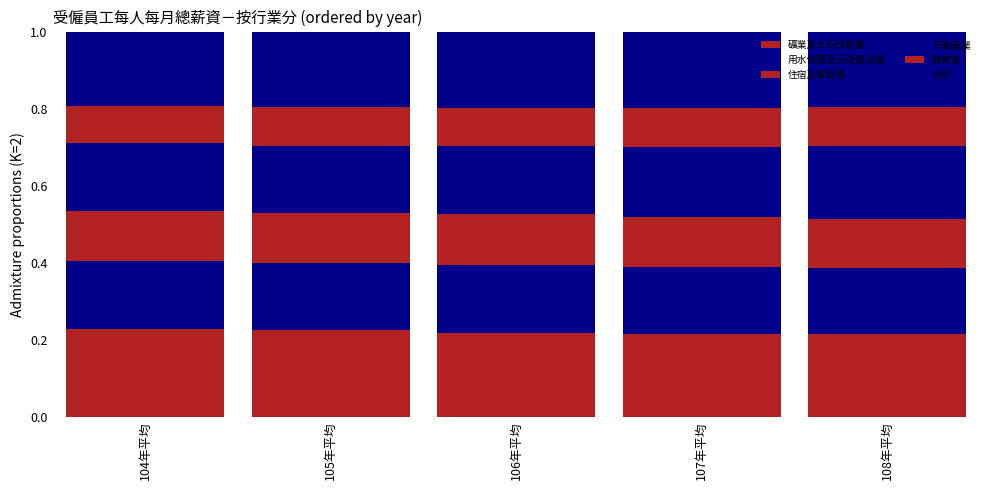

What is the average value of the 教育業 series?

0.1